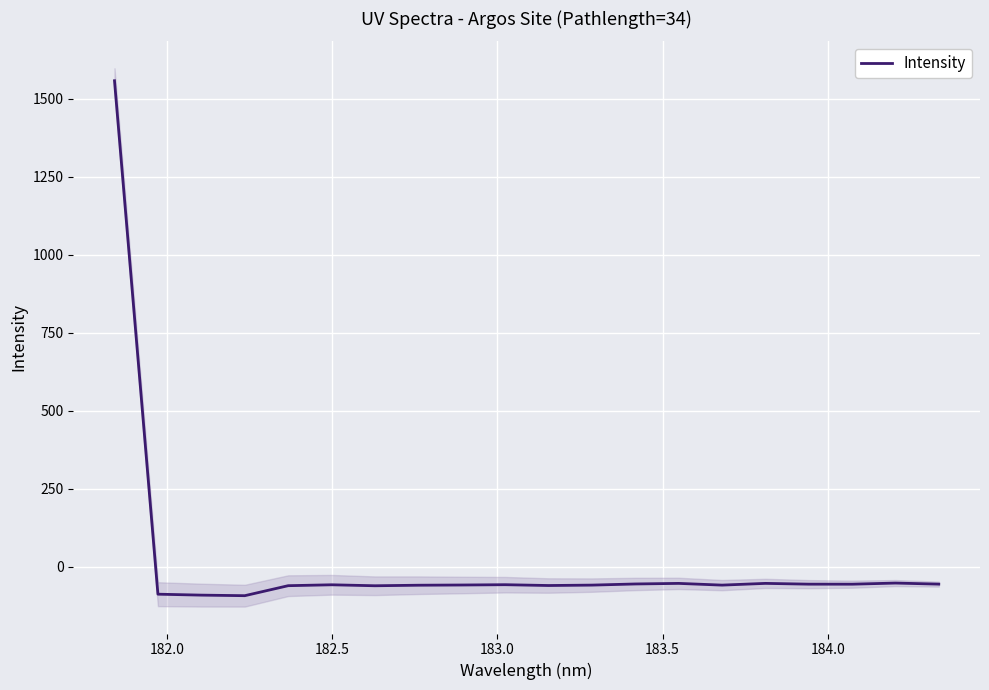

What is the lowest value of the Intensity series?

-93.3